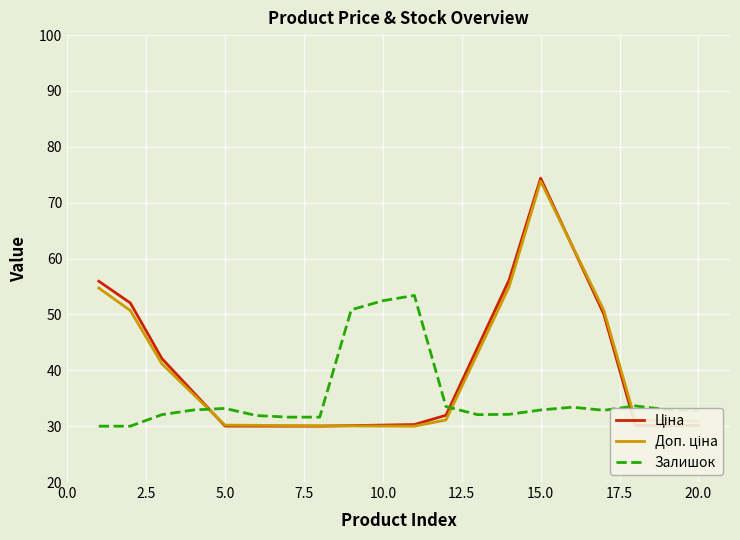

What is the smallest value displayed?

30.0